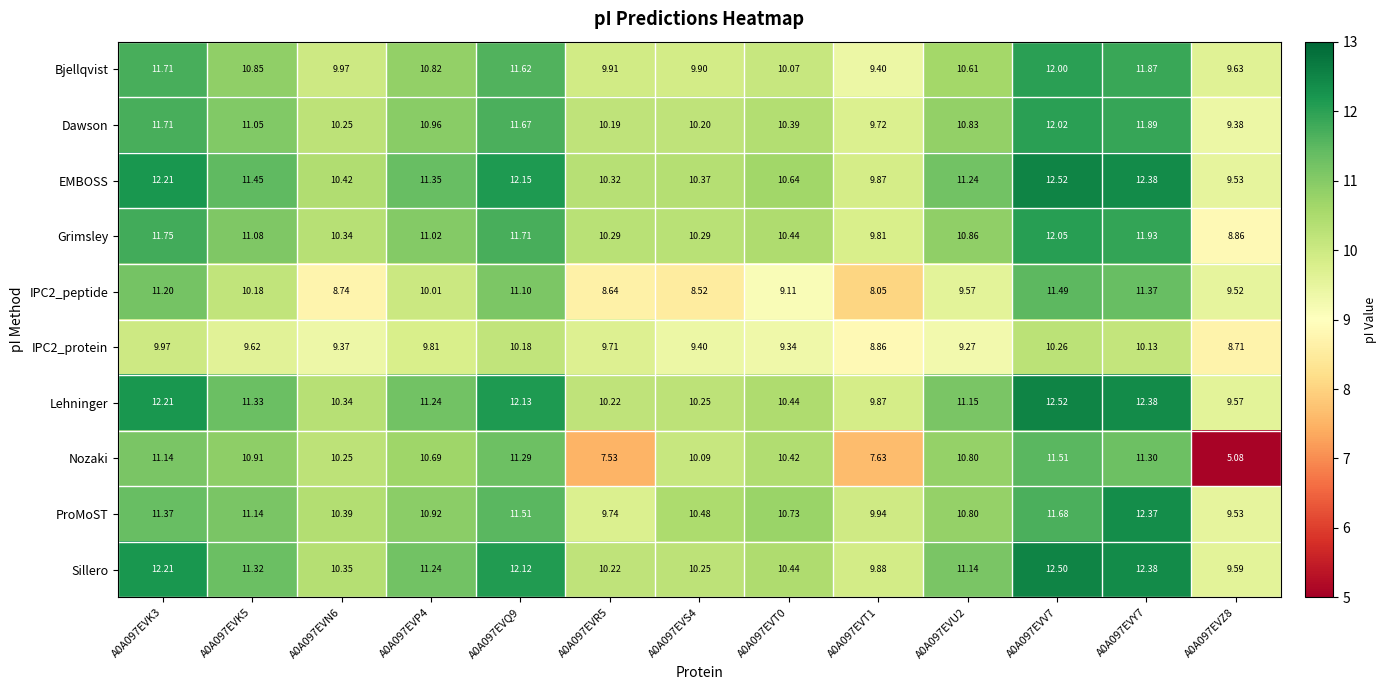

Which series has the widest spread of values?

Nozaki